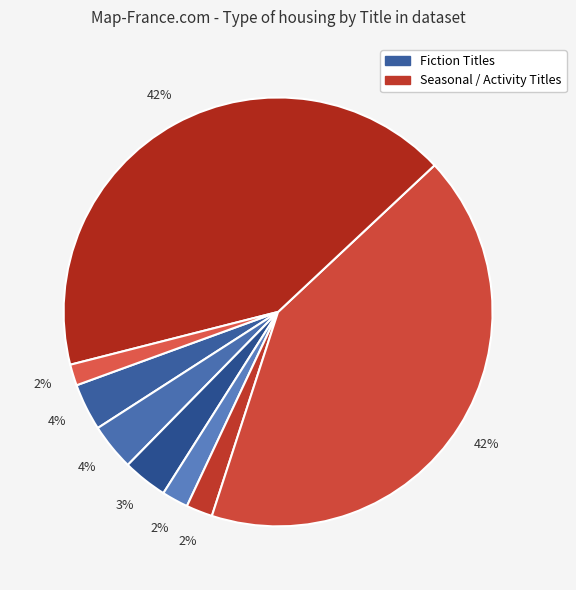

To the nearest percent, what is the average slice percentage?

12%